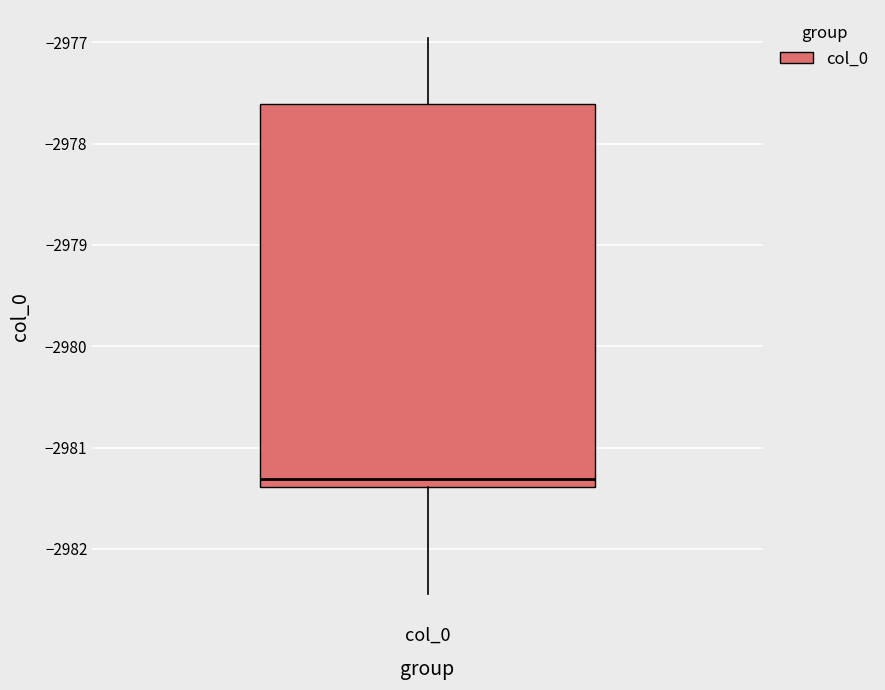

Where is the lower edge of the box for col_0 on the y-axis? The values are not printed on the chart, so give them approximately, as read against the axis.

-2981.4